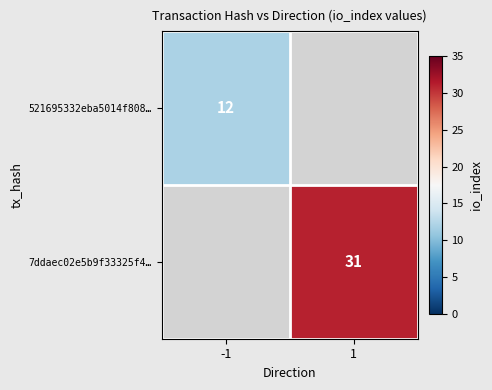

At how many categories does at least one series exceed 17?

1